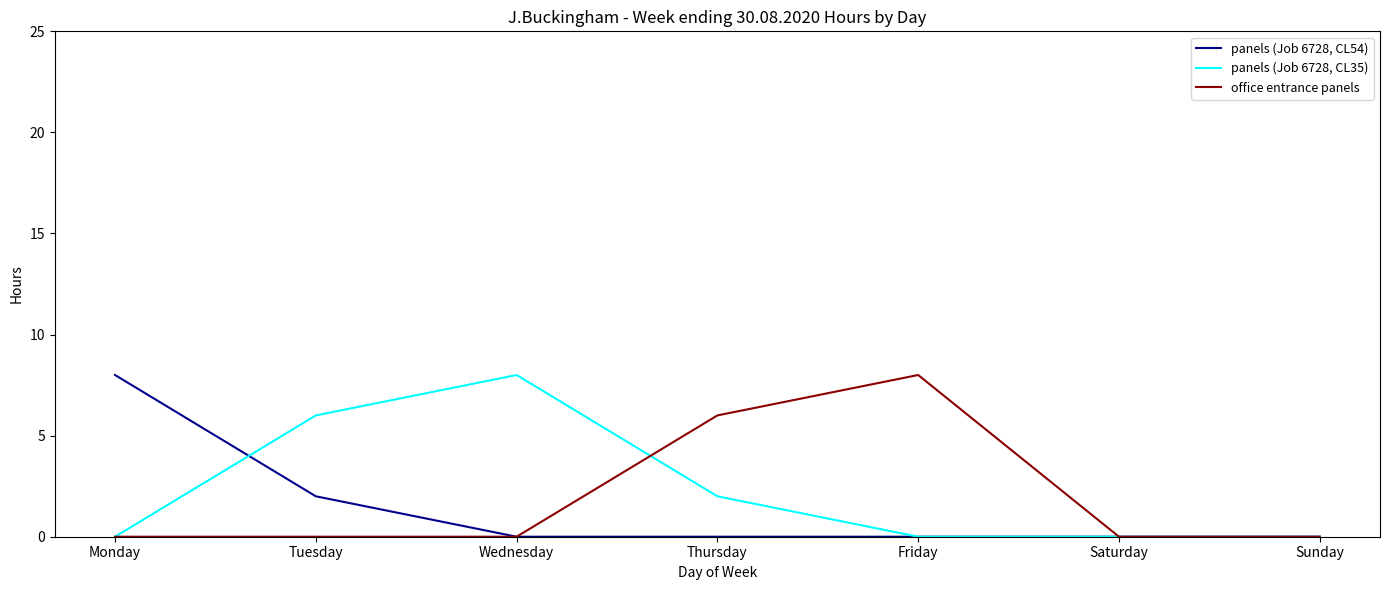

True or false: office entrance panels has a value of 6 at Thursday.

True